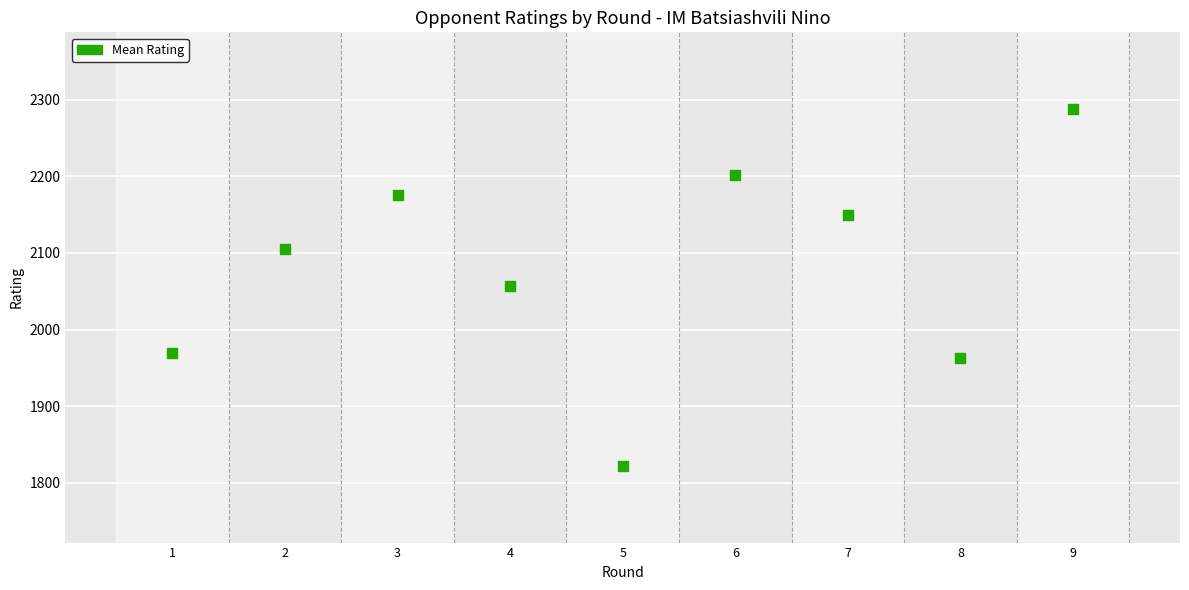

What is the average X value?

5